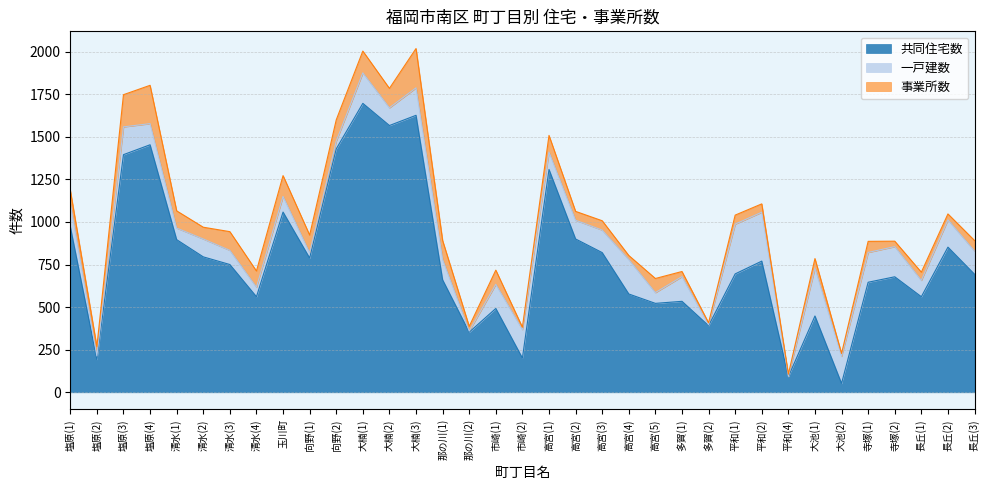

Between 向野(2) and 長丘(2), which is larger?

向野(2)